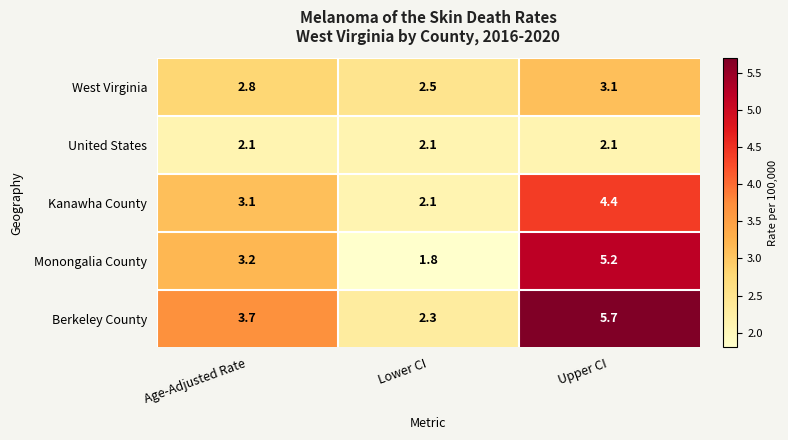

What is the total value across all series at Upper CI?

20.5